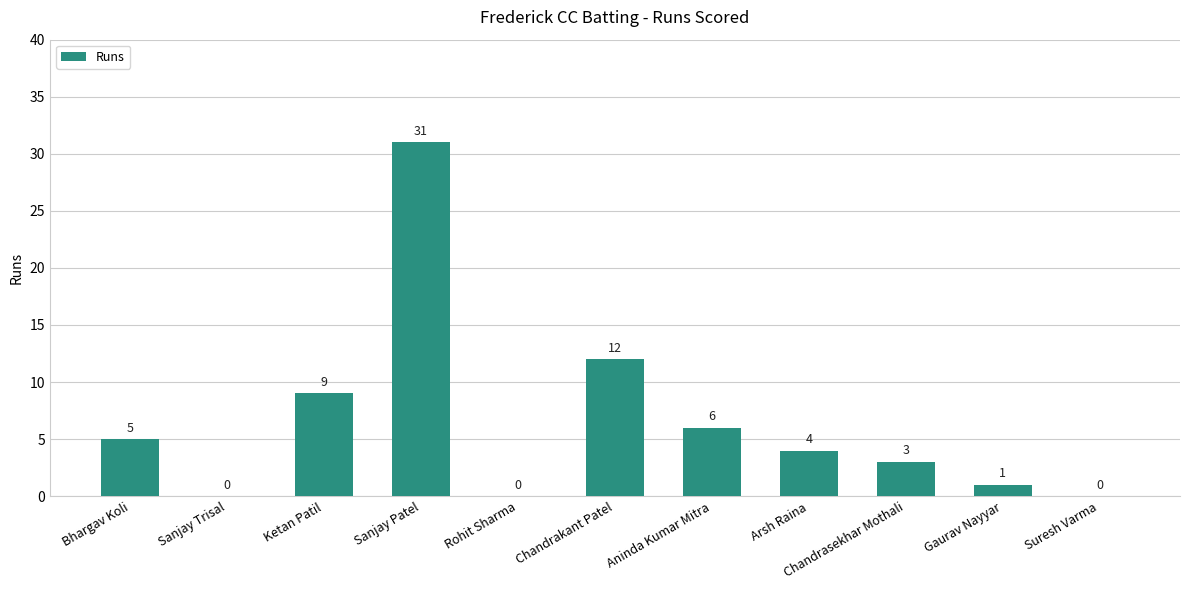

Where does the data first go above 4?

Bhargav Koli